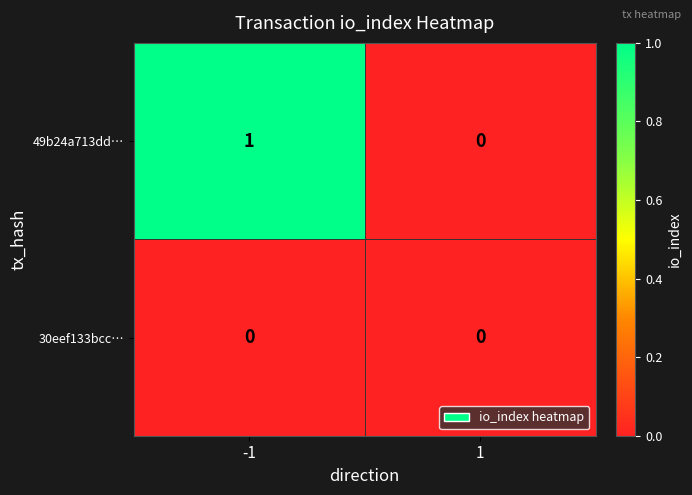

Reading left to right, extract all data points from this chart.

49b24a713dd…: 1	0
30eef133bcc…: 0	0